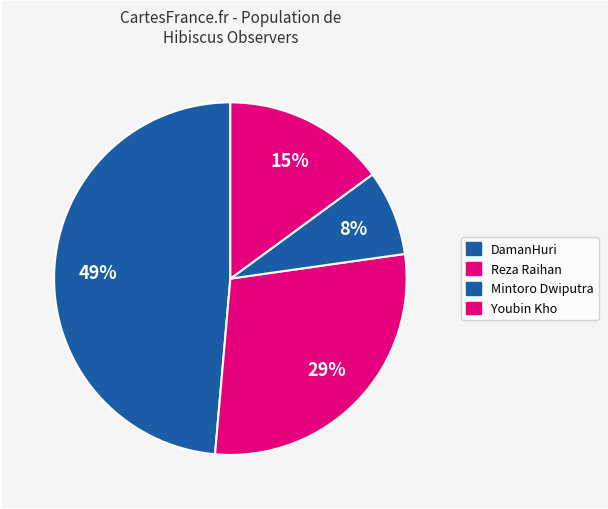

What percentage is the DamanHuri slice, to the nearest percent?

49%